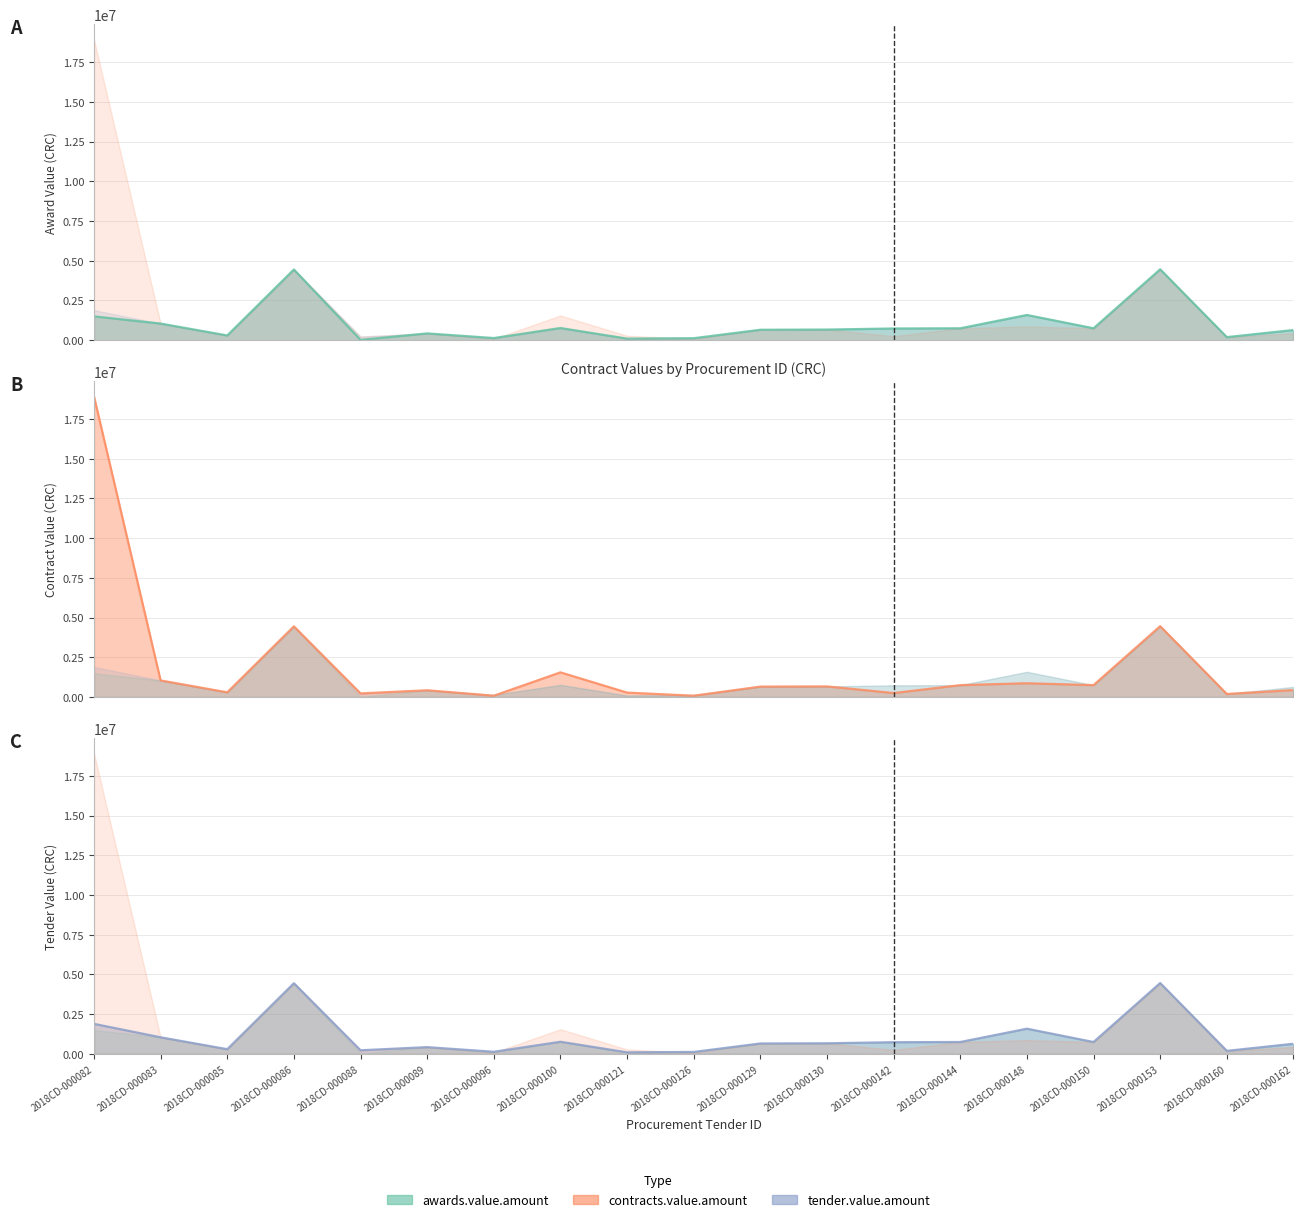

Reading left to right, transcribe all the data shown in this chart.

awards.value.amount: 1500000.0	1046047.0	298393.0	4450000.0	20500.0	427306.2	135000.0	766515.0	100000.0	125000.0	657375.0	669500.0	737000.0	750000.0	1588062.0	749925.0	4462500.0	193385.5	639550.0
contracts.value.amount: 18930512.9	1046047.0	298393.0	4450000.0	229581.0	427306.2	85000.0	1555253.4	280381.7	84673.6	657375.0	669500.0	252200.0	750000.0	869000.0	749925.0	4462500.0	193385.5	439304.0
tender.value.amount: 1893051.3	1046047.0	298393.0	4450000.0	229500.0	427306.2	135000.0	766515.0	100000.0	125000.0	657375.0	669500.0	737000.0	750000.0	1588062.0	749925.0	4462500.0	193385.5	639550.0